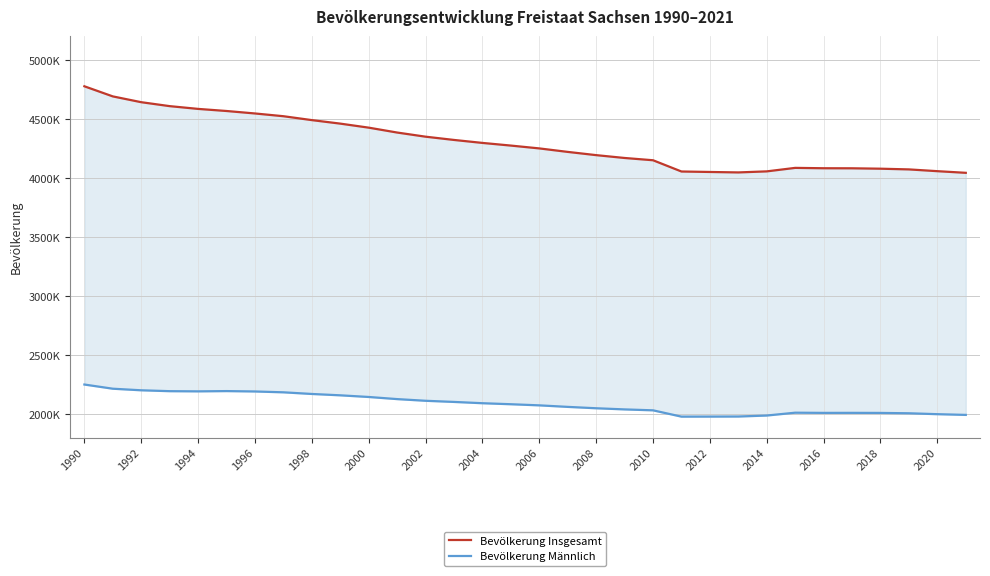

Rank the series by their average value, from highest to lowest.

Bevölkerung Insgesamt, Bevölkerung Männlich